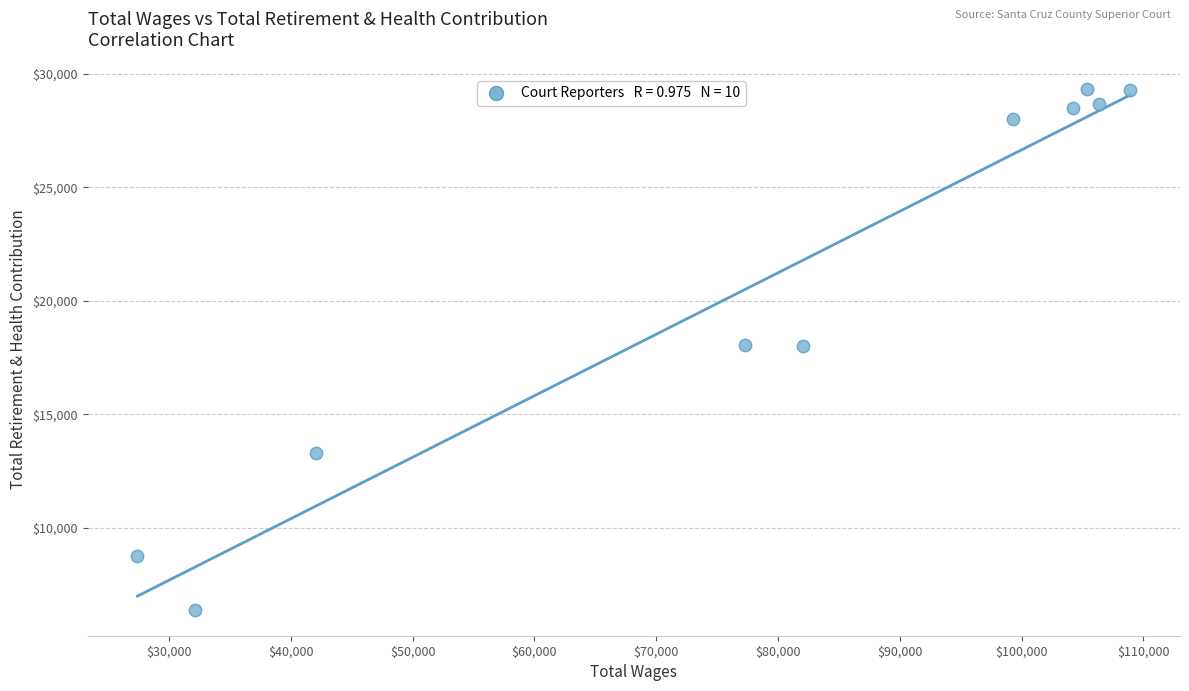

What is the average Y value?

20830